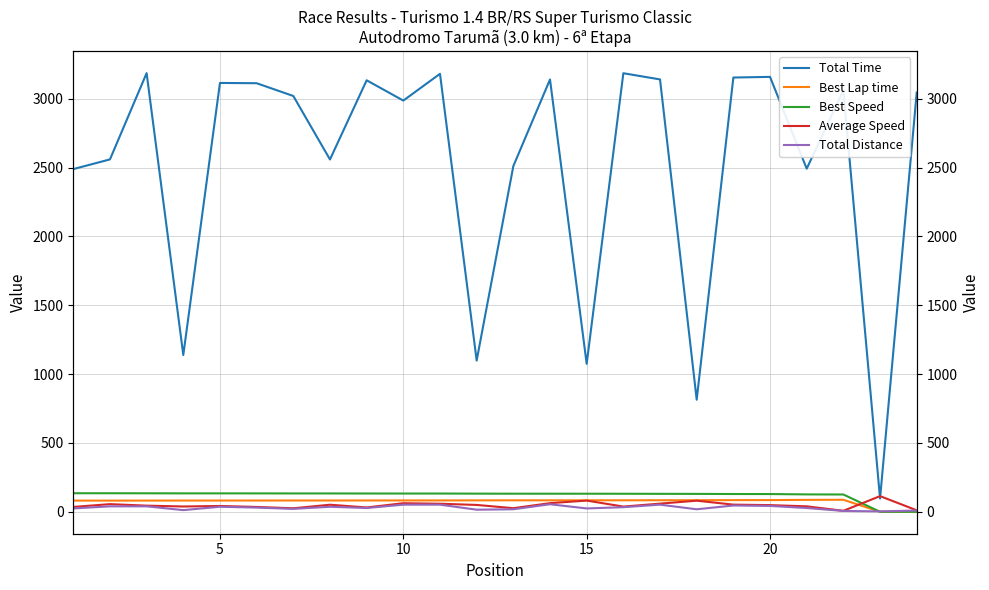

What is the value of the Best Speed point at the 15th from the left?

131.3